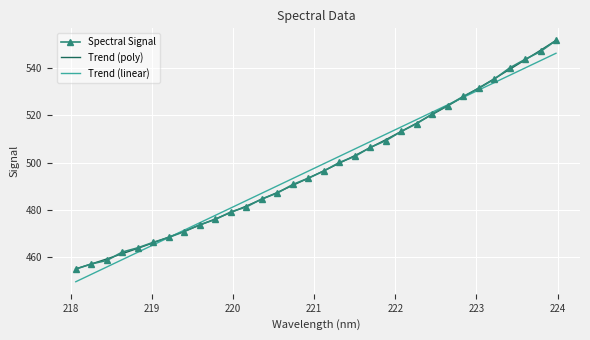

What is the maximum value shown in the chart?

551.6